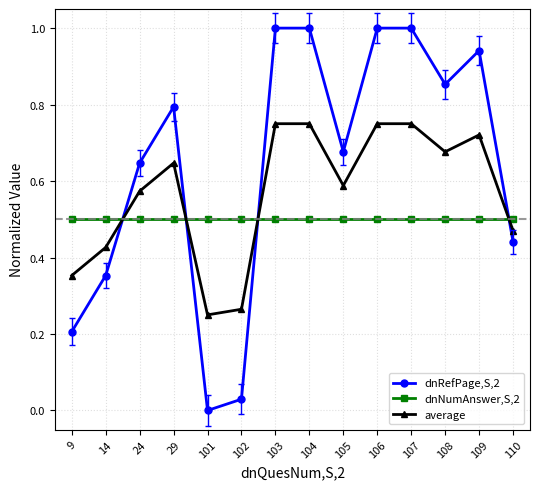

At how many categories does at least one series exceed 0?

14